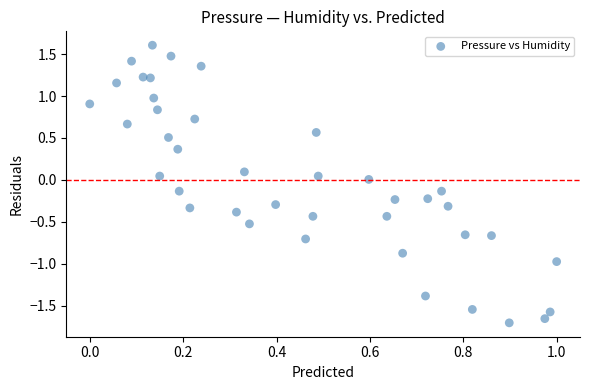

What is the range of X values (max minus min)?

1.0